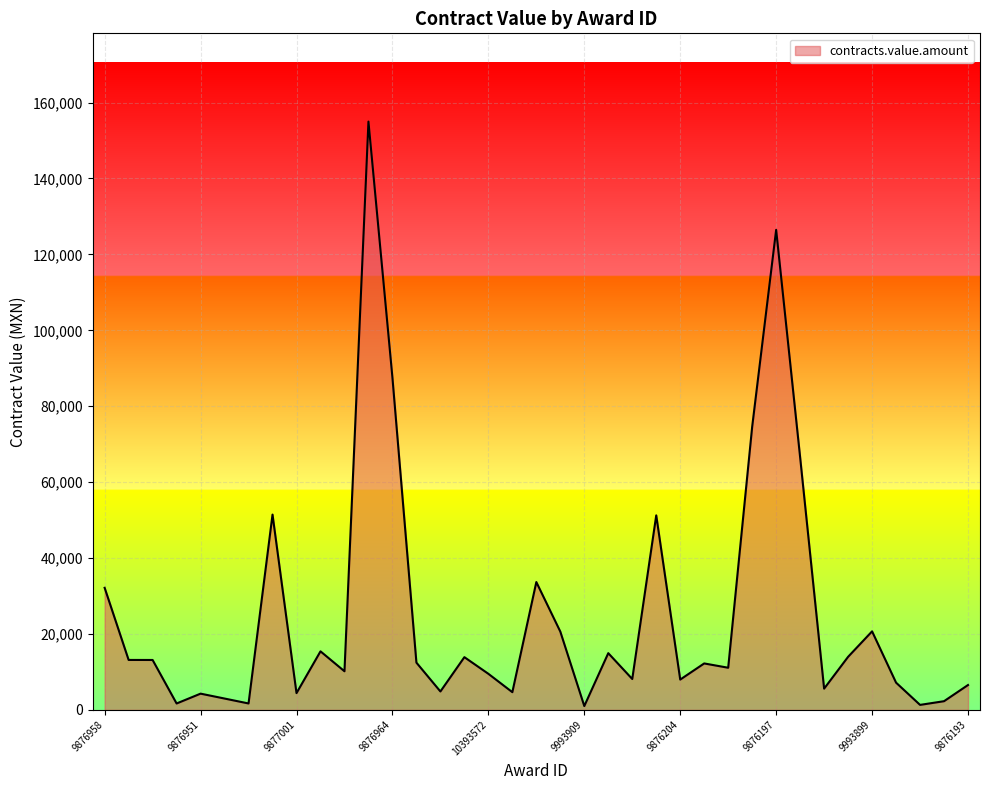

What is the smallest value displayed?

1010.6